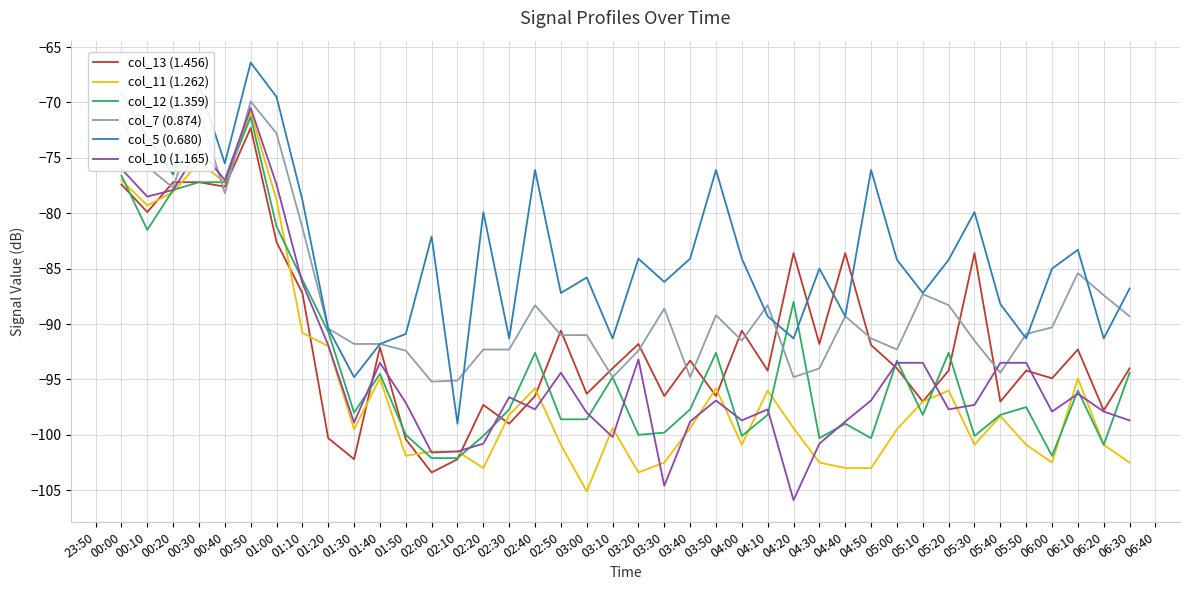

Which series has the largest total across all categories?

col_5 (0.680)